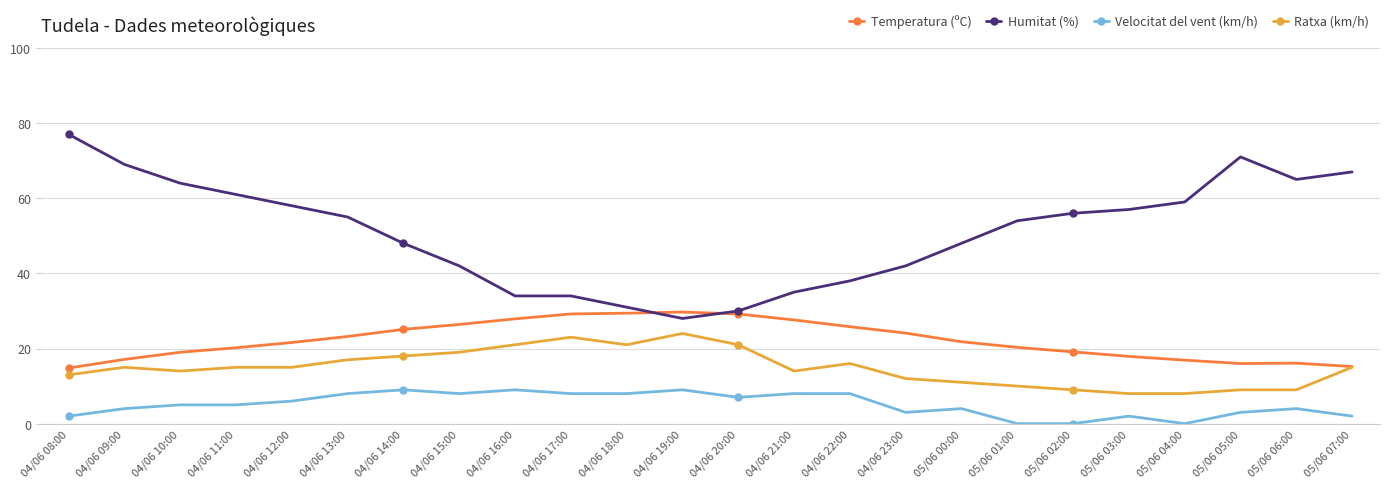

Rank the series by their average value, from highest to lowest.

Humitat (%), Temperatura (ºC), Ratxa (km/h), Velocitat del vent (km/h)